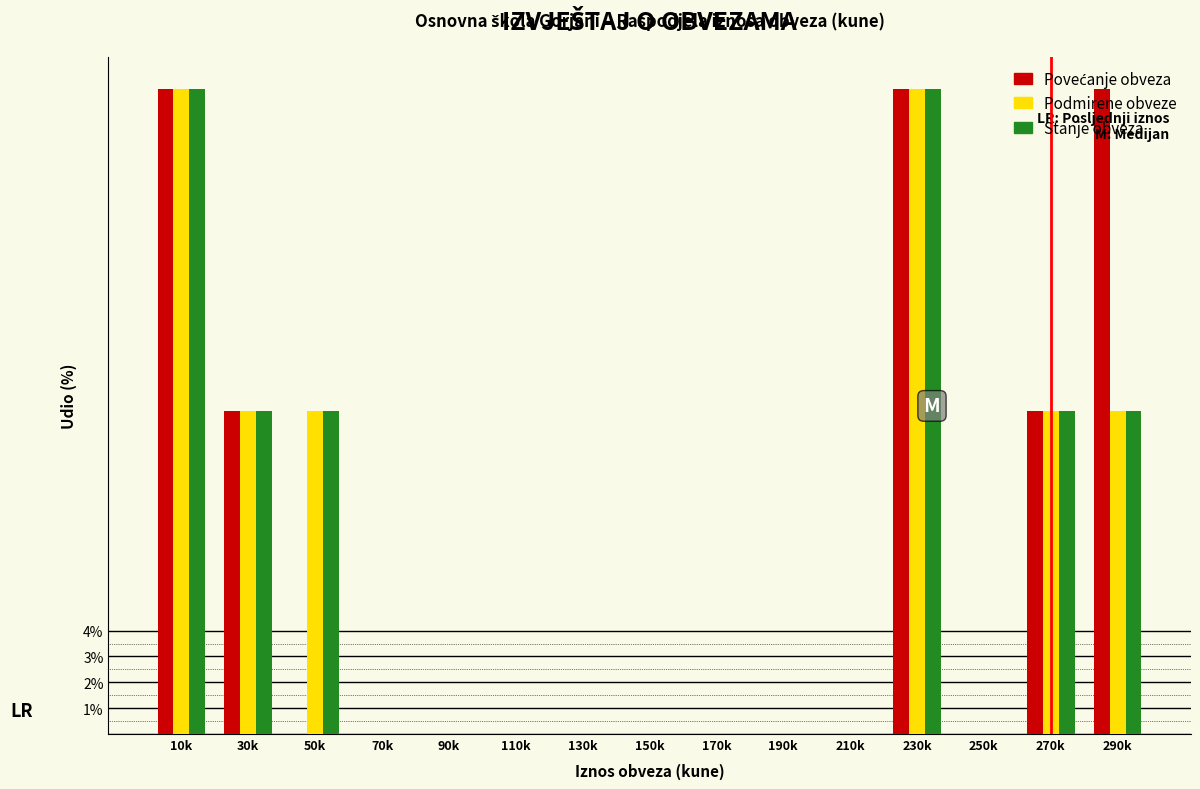

What is the sum of the Podmirene obveze values at 230k and 110k?

25.0